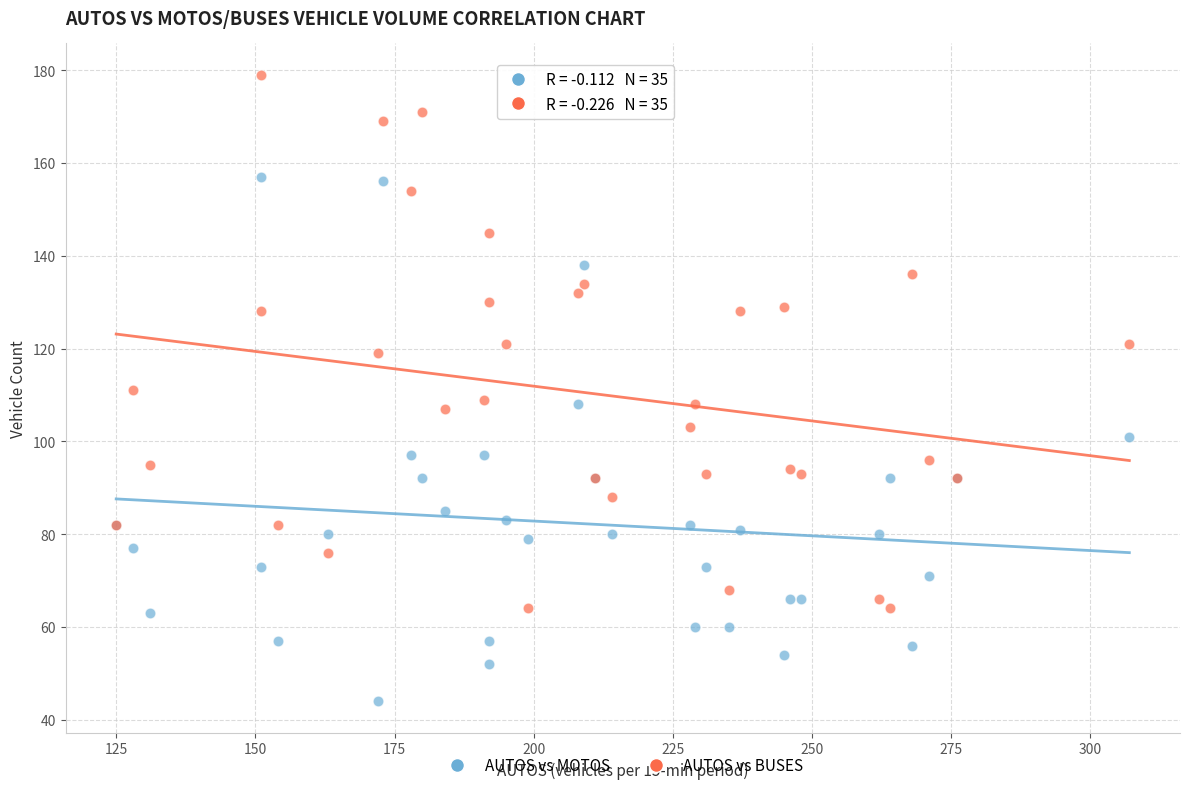

Which series contains the lowest Y value?

AUTOS vs MOTOS